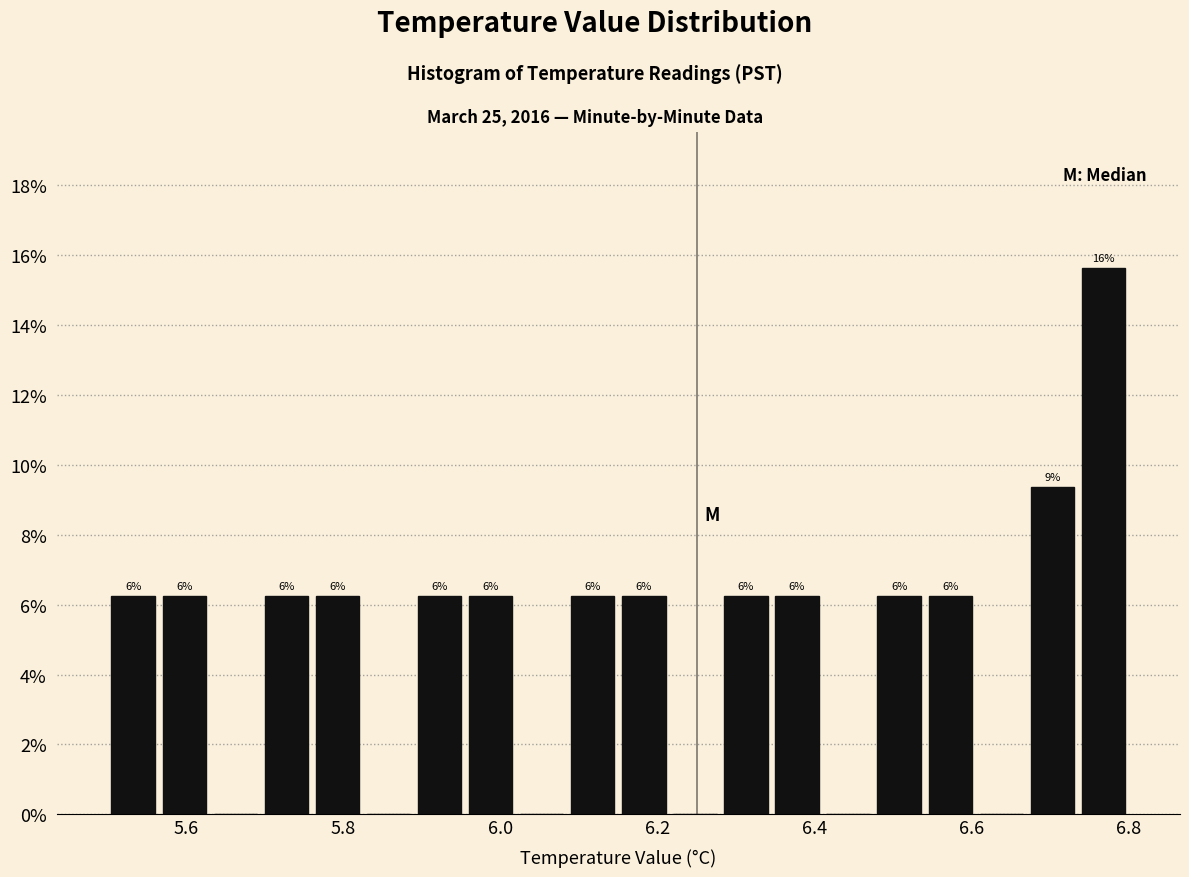

Around what value on the x-axis is the tallest bar? Give the approximate position of its centre, as read against the axis.

6.76